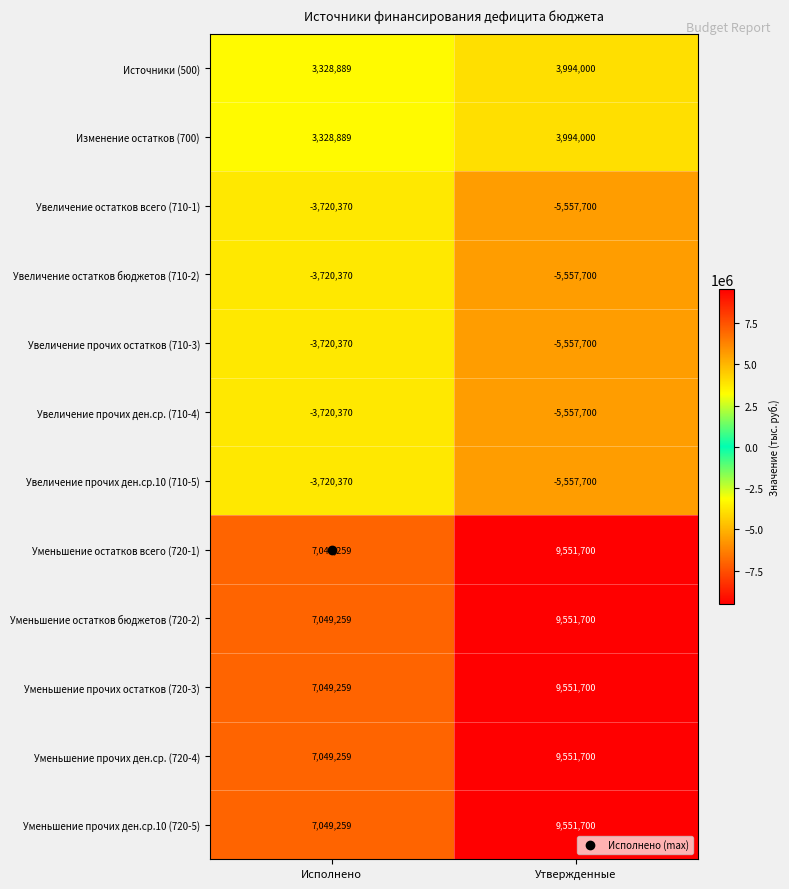

At which category is the sum across all series the highest?

Утвержденные